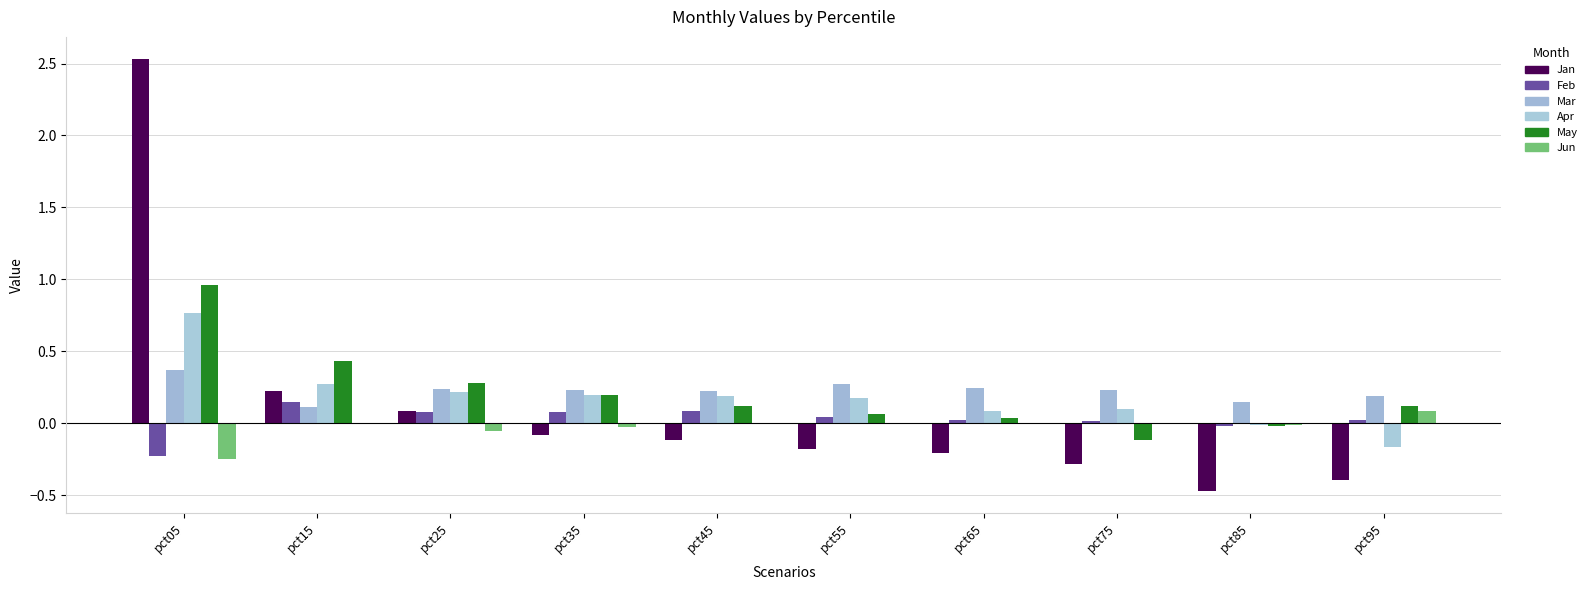

Is the value of Mar at pct35 greater than the value of May at pct55?

Yes